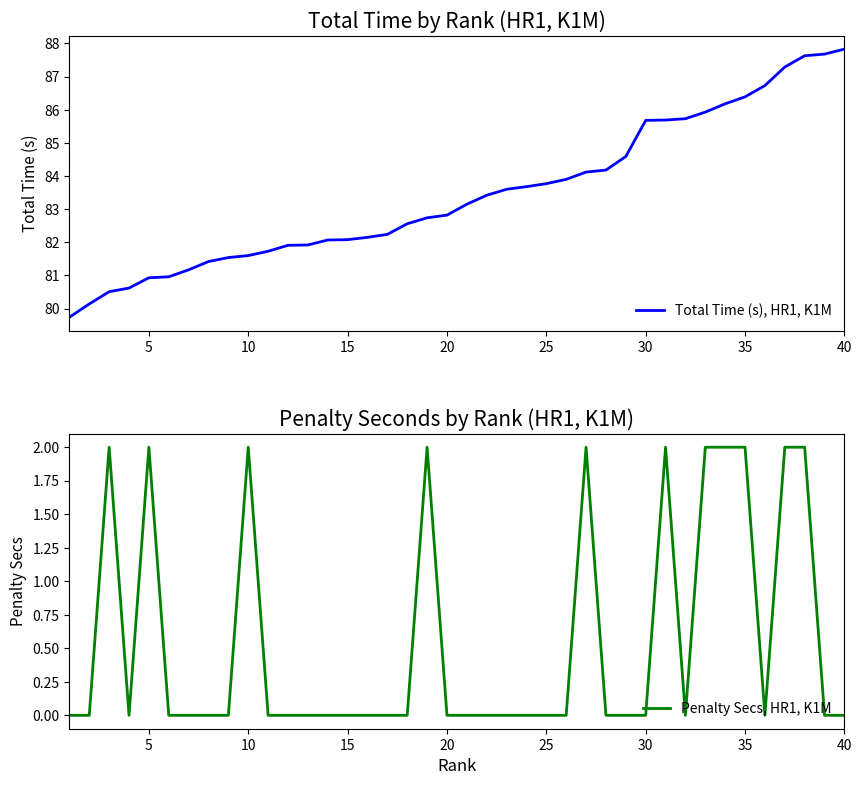

What is the lowest value of the Total Time (s), HR1, K1M series?

79.7